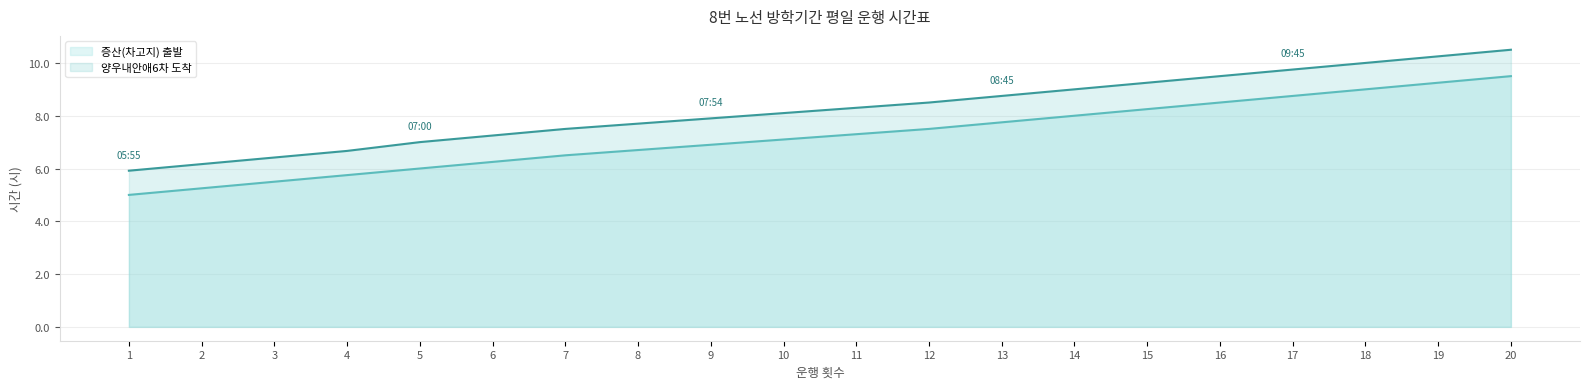

At which category is the sum across all series the highest?

20